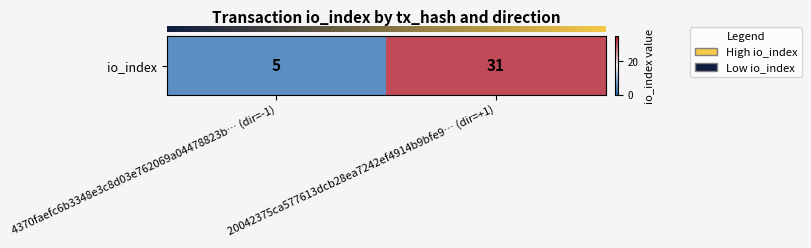

The chart shows a value of 8 at 4370faefc6b3348e3c8d03e762069a04478823b… (dir=-1). True or false?

False